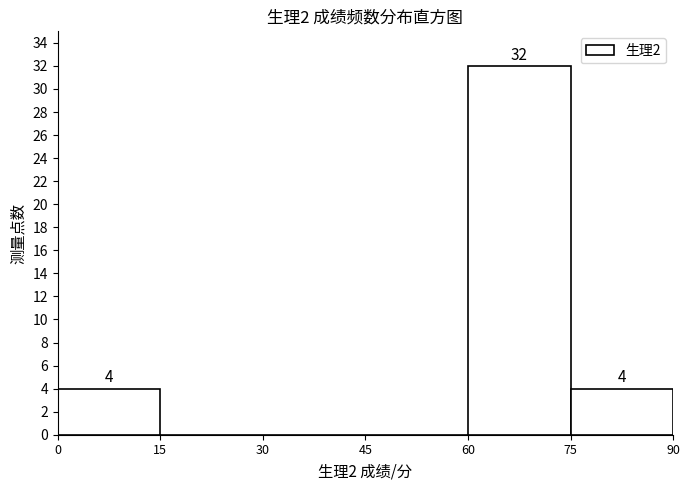

Which range on the x-axis has the tallest bar?

60 to 75